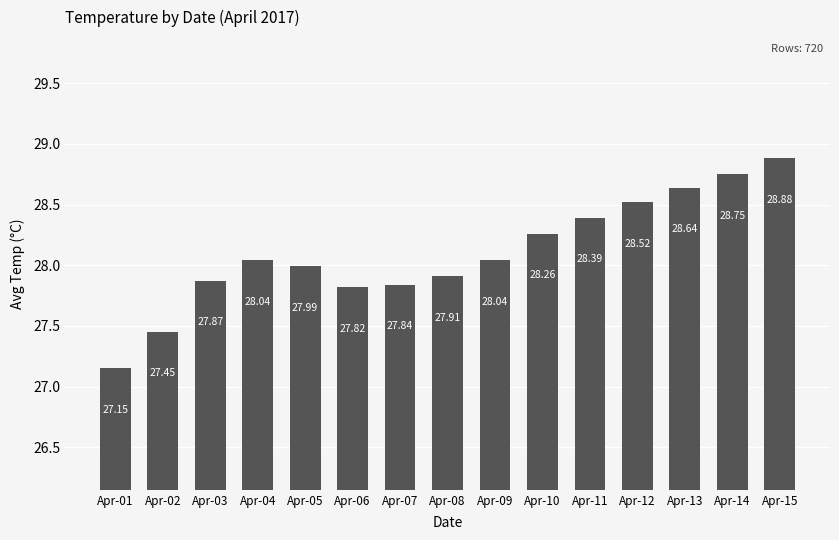

Which category has the highest value across all series?

Apr-15